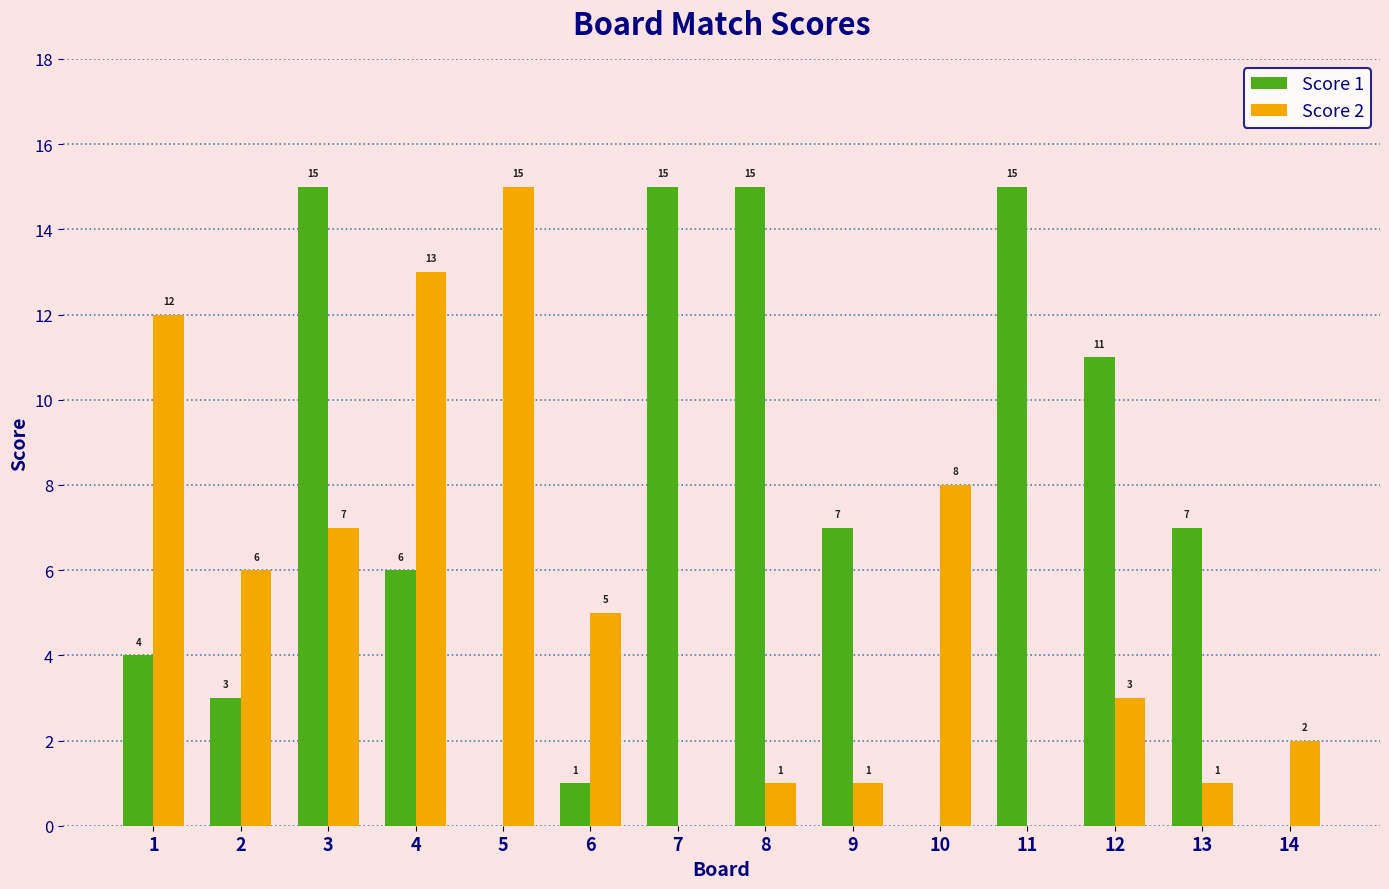

Read the Score 1 value at 12, to the nearest 5.

10